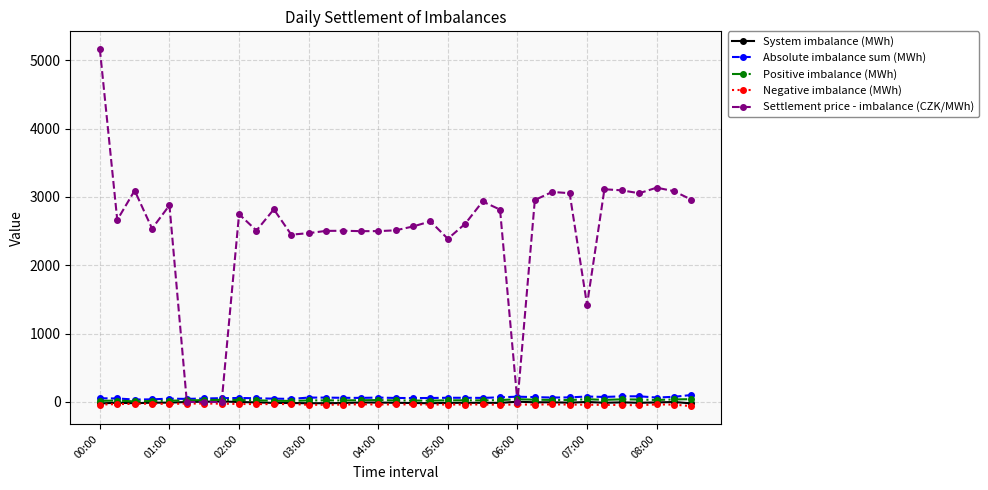

Which series has the widest spread of values?

Settlement price - imbalance (CZK/MWh)